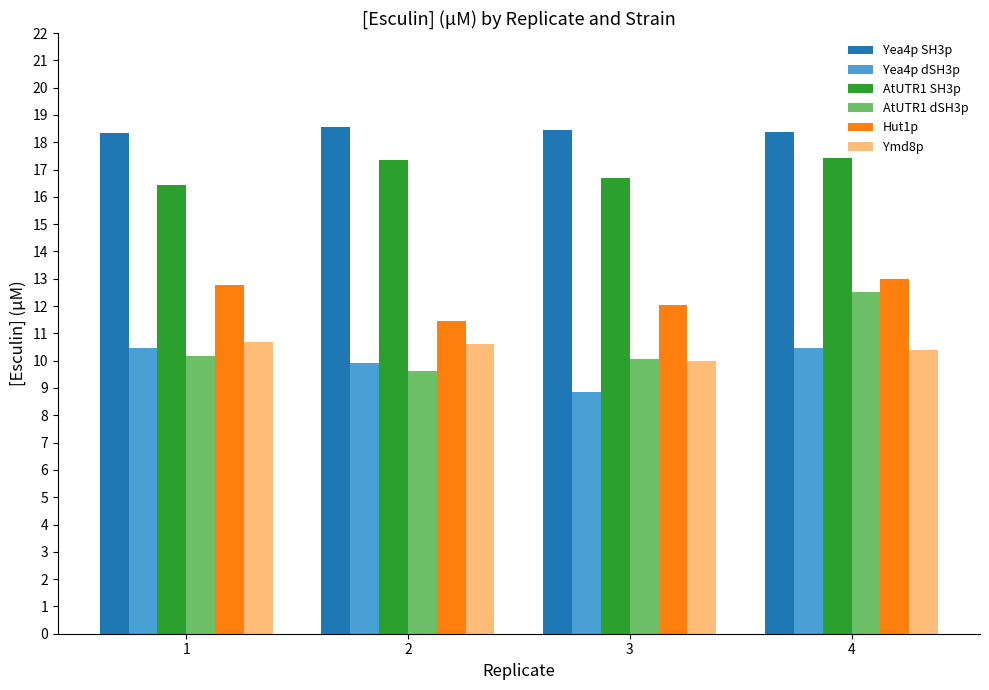

Count the AtUTR1 SH3p values in the range 16 to 17.

2